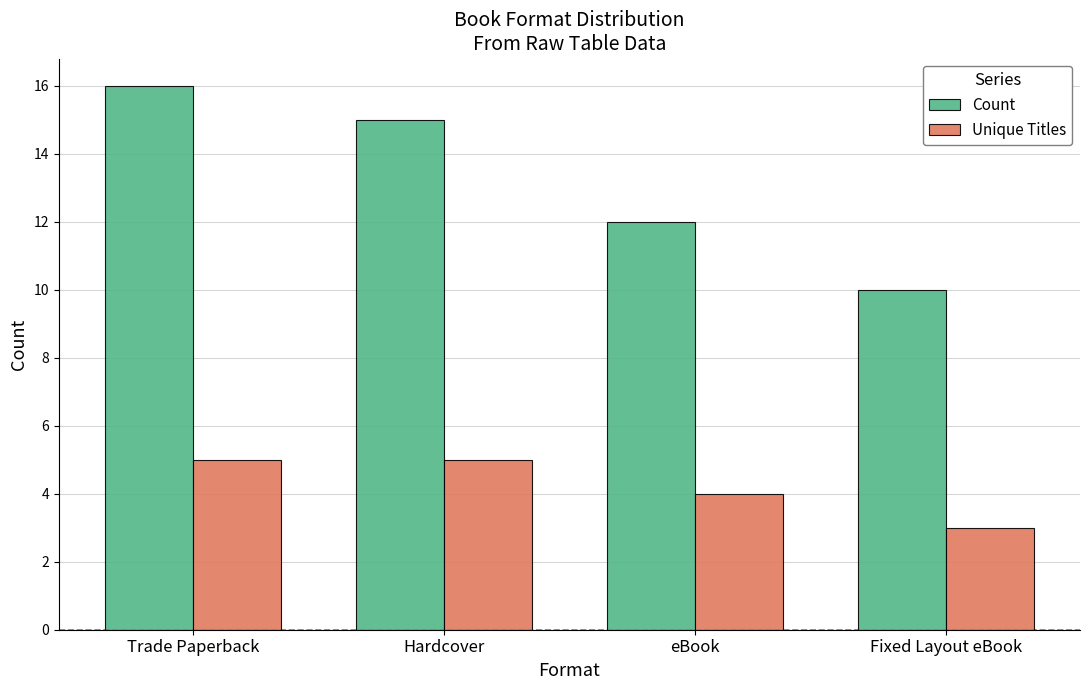

Reading left to right, what are all the values shown in this chart?

Count: 16	15	12	10
Unique Titles: 5	5	4	3